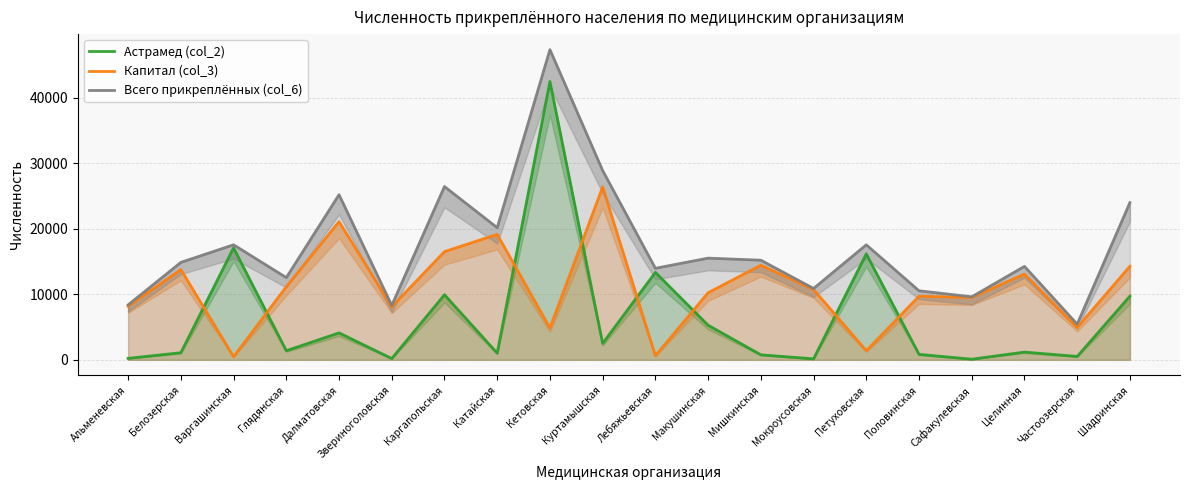

At how many categories does at least one series exceed 47203?

1